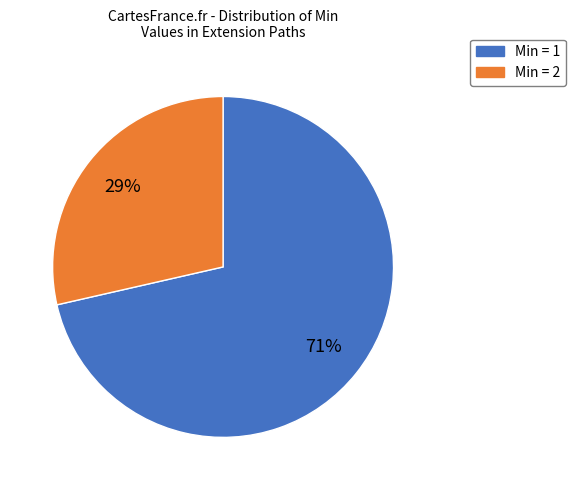

Does any single category account for the majority?

Yes